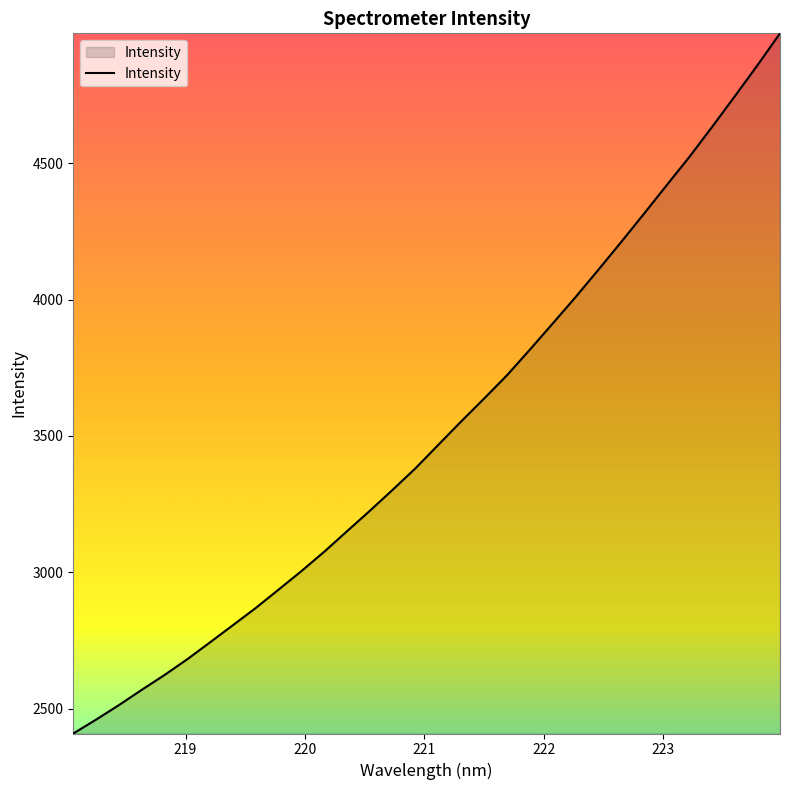

Reading right to left, what are all the values shown in this chart?

4976.5	4858.4	4744.0	4631.4	4521.2	4417.2	4312.0	4208.6	4106.9	4006.8	3910.3	3814.7	3721.2	3636.1	3552.7	3467.2	3381.3	3302.6	3225.6	3150.7	3075.4	3004.3	2936.6	2869.2	2806.2	2743.4	2681.3	2623.3	2568.8	2512.7	2459.6	2408.6